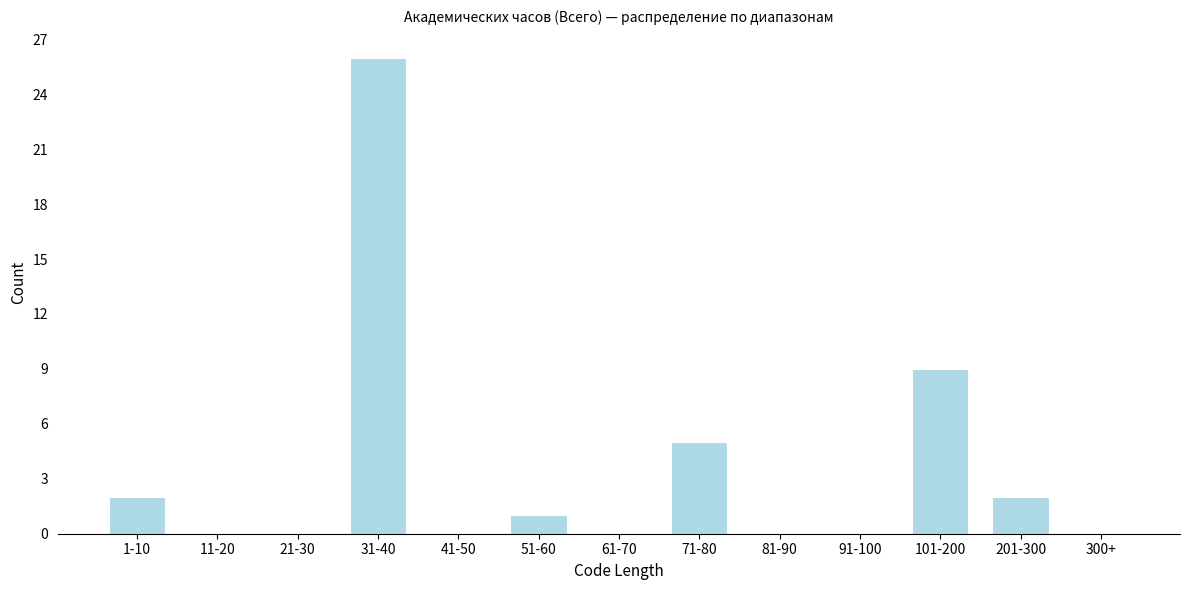

Reading left to right, list all the values displayed in this chart.

1-10=2	11-20=0	21-30=0	31-40=26	41-50=0	51-60=1	61-70=0	71-80=5	81-90=0	91-100=0	101-200=9	201-300=2	300+=0